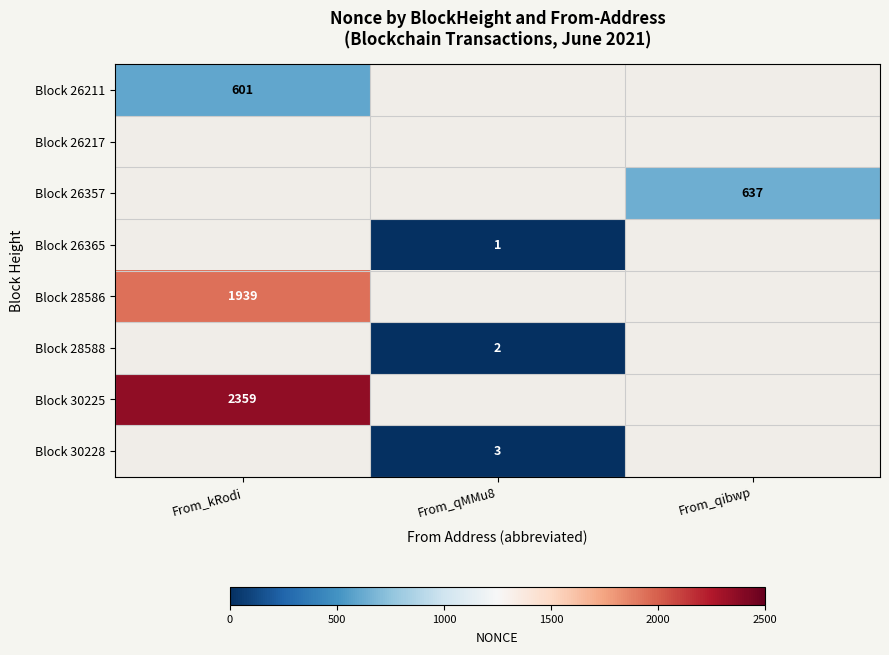

The Block 30225 series shows 3172 at From_kRodi. True or false?

False